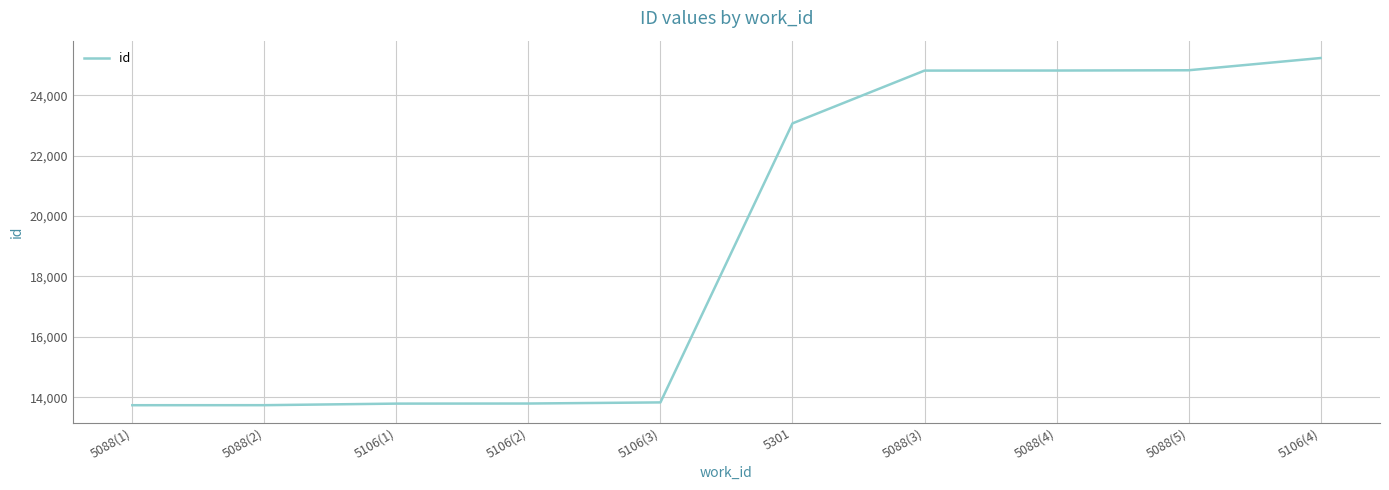

What position from the right is 5106(4)?

1